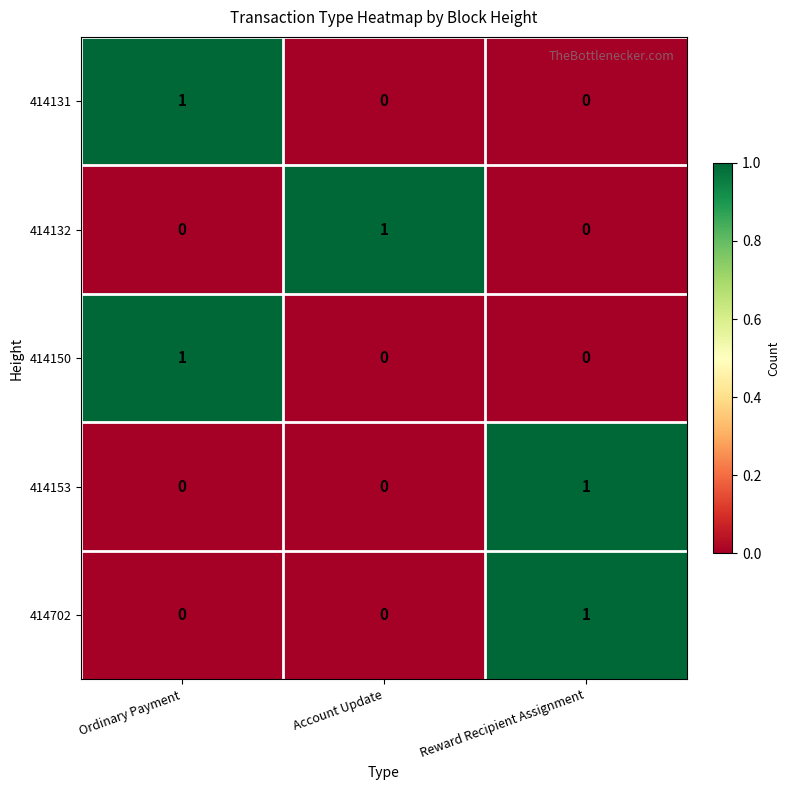

How many values in 414132 are above zero?

1